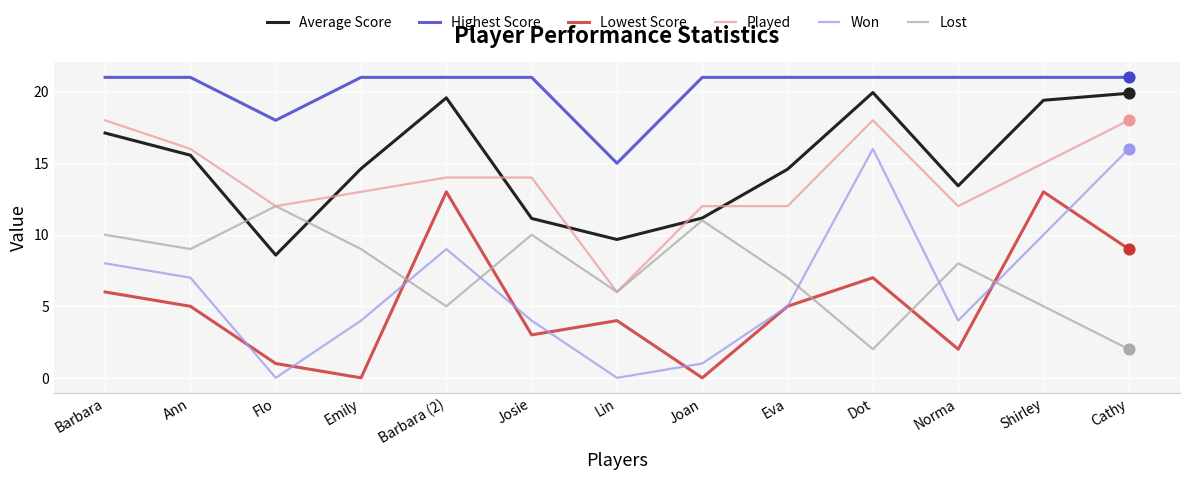

At how many categories does at least one series exceed 14?

13